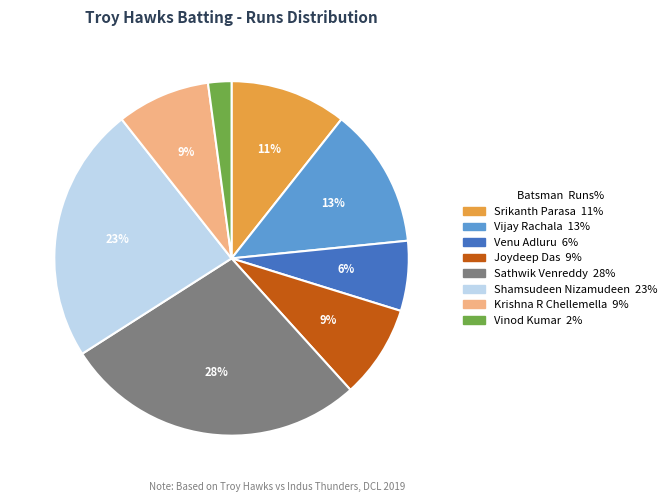

Does any single category account for the majority?

No